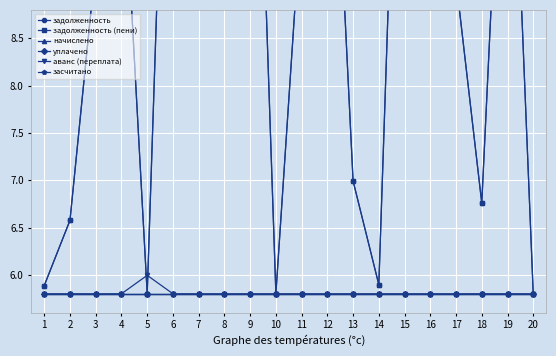

Is it true that уплачено equals 2.9 at 12?

False